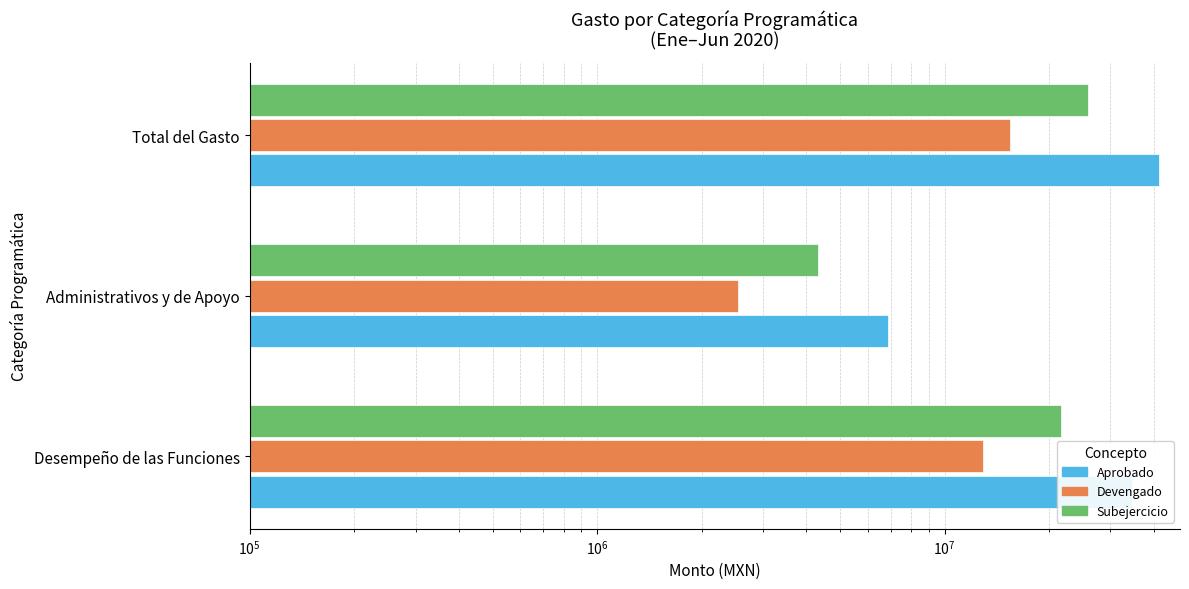

Rank the series at Administrativos y de Apoyo from lowest to highest value.

Devengado, Subejercicio, Aprobado